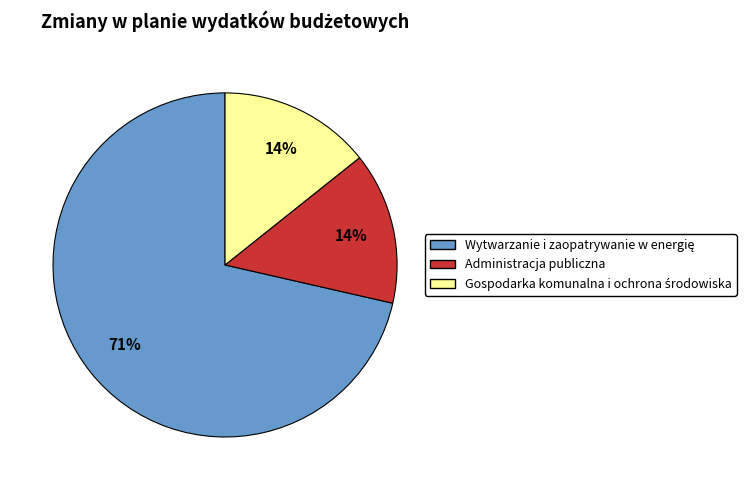

The Administracja publiczna slice represents 14% of the pie. True or false?

True